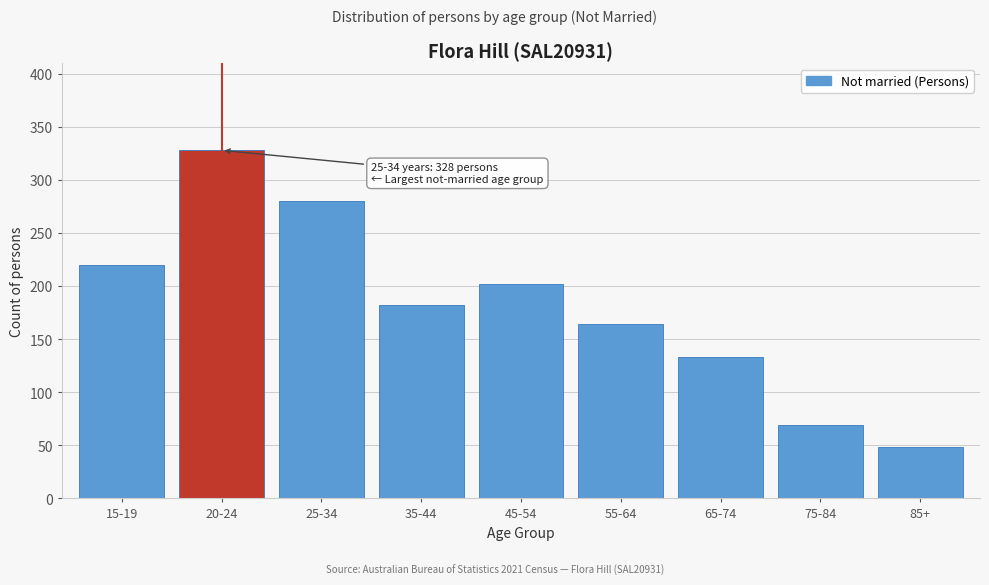

Reading left to right, extract all data points from this chart.

15-19=220	20-24=328	25-34=280	35-44=182	45-54=202	55-64=164	65-74=133	75-84=69	85+=48